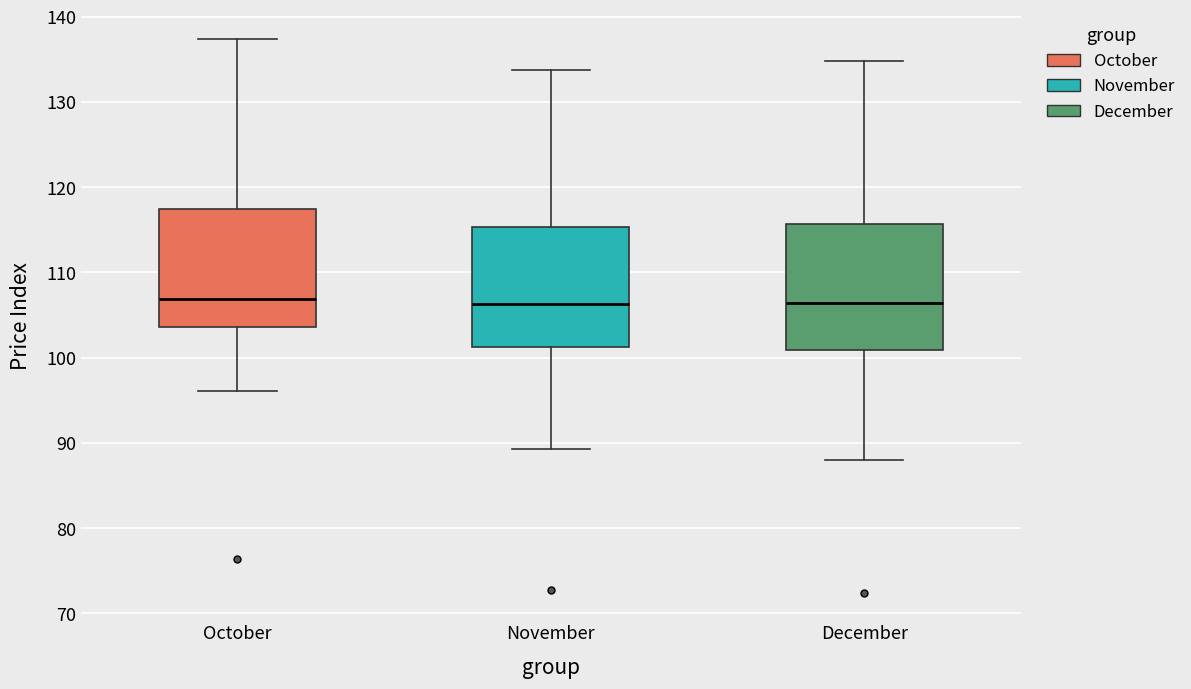

Reading left to right, transcribe this box plot: for each box, give where its median line is, the range the box spans, and where its two whiskers end, as read against the y-axis. The values are not printed on the chart, so give them approximately, as read against the axis.

October: median 107, box 104 to 117, whiskers 96 to 137
November: median 106, box 101 to 115, whiskers 89 to 134
December: median 106, box 101 to 116, whiskers 88 to 135